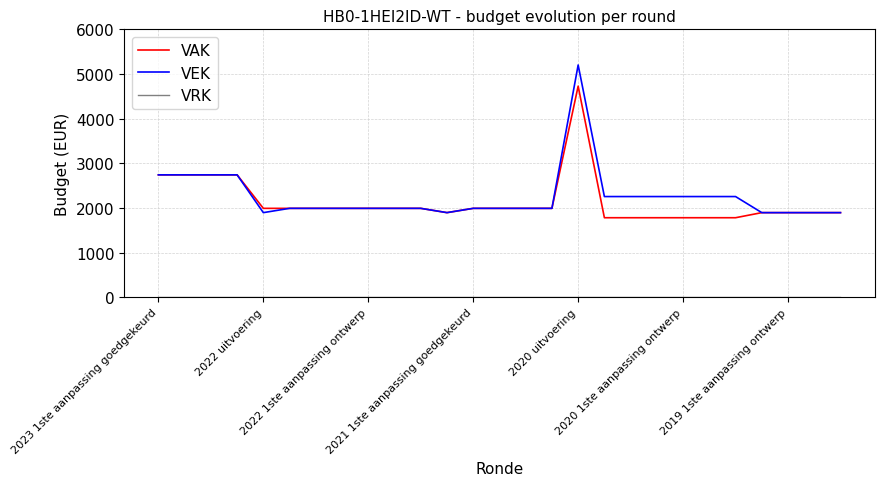

What is the highest value of the VAK series?

4728